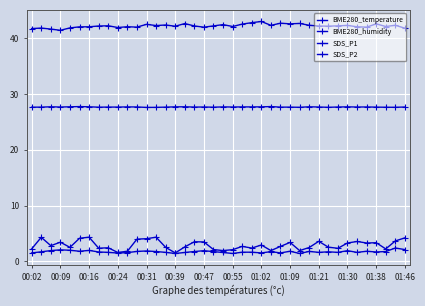

Count the number of categories in the chart.

40